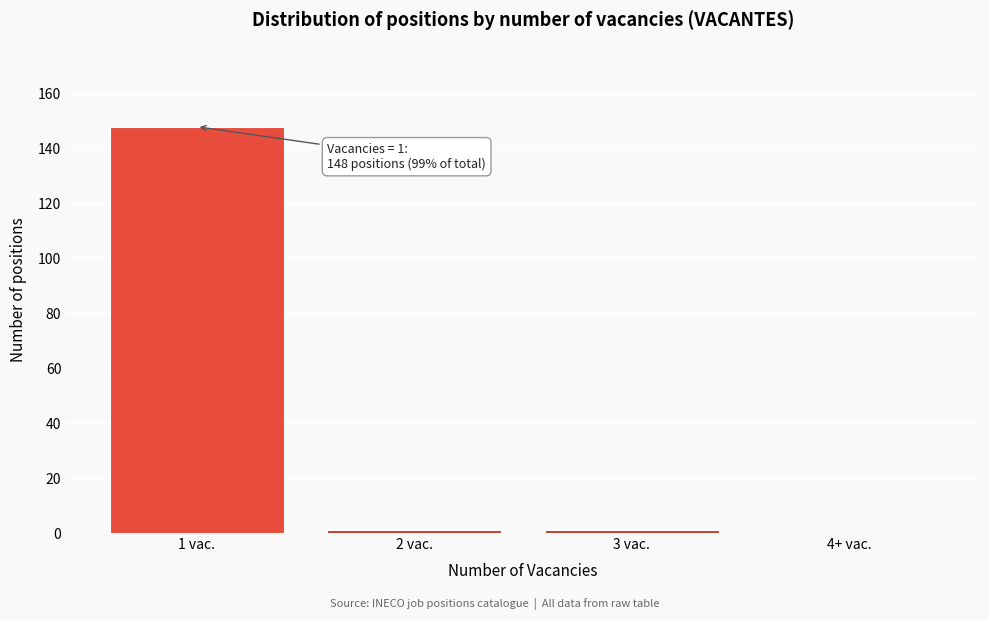

Reading left to right, what are all the values shown in this chart?

1 vac.=148	2 vac.=1	3 vac.=1	4+ vac.=0